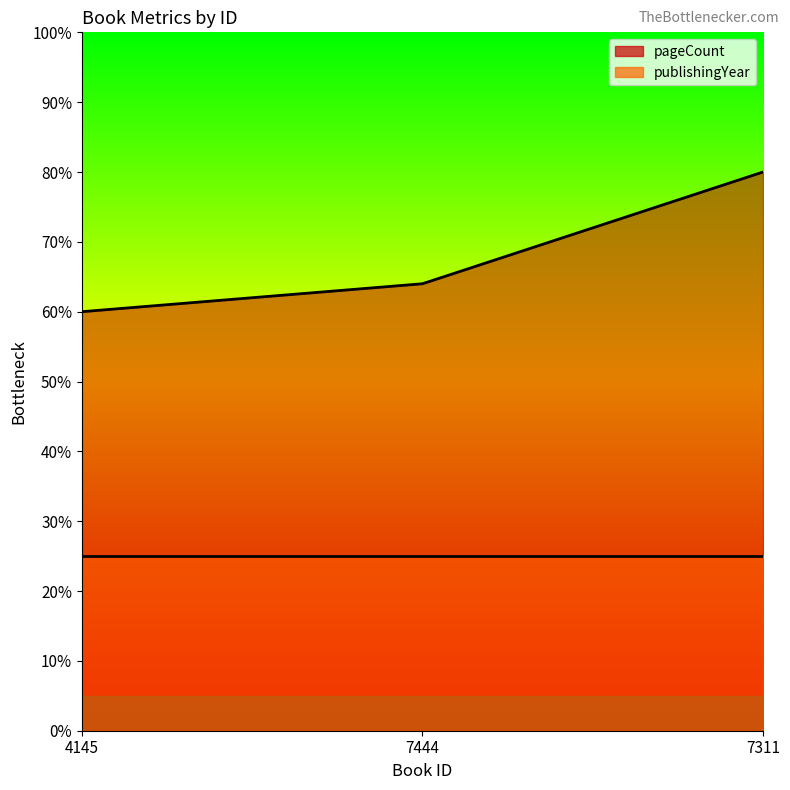

Rank the categories by value from highest to lowest.

7311, 7444, 4145